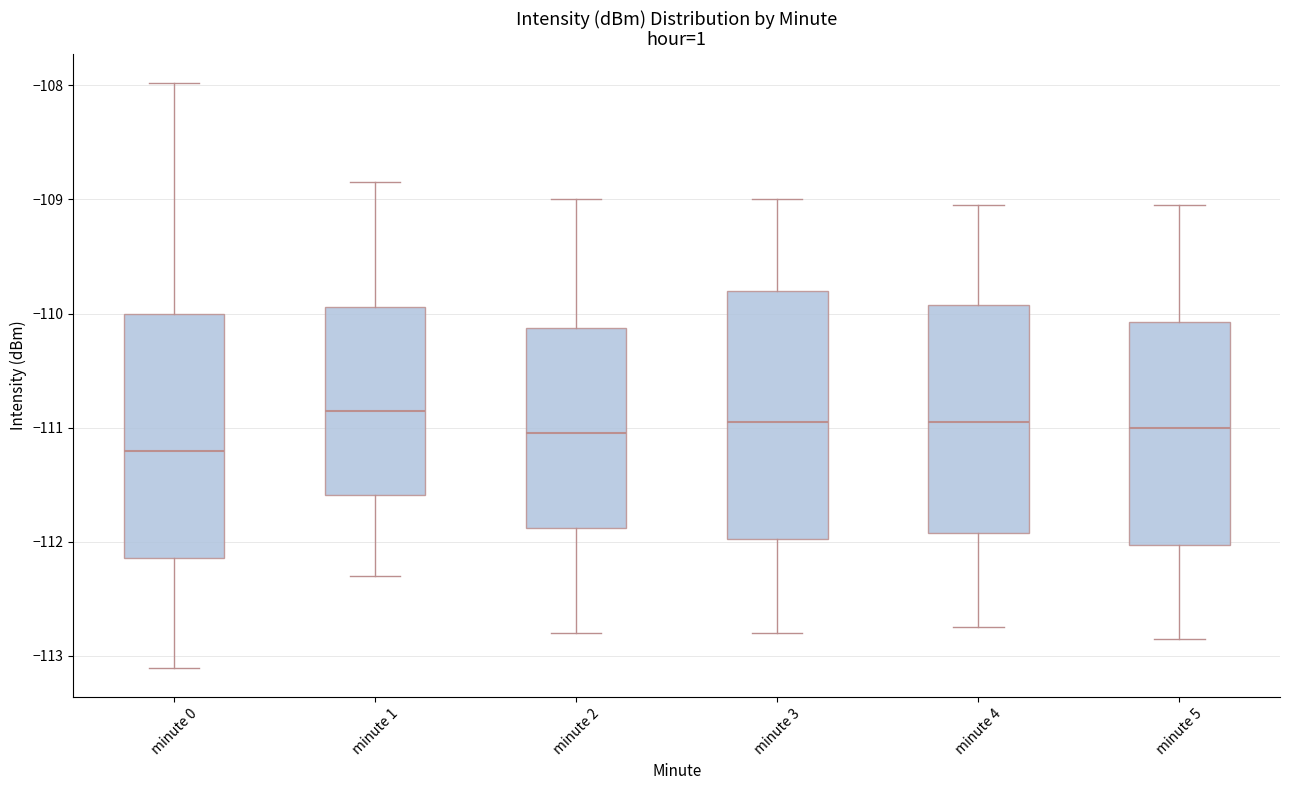

Reading left to right, read every box against the y-axis: the position of its median line, the range the box covers, and the ends of its whiskers. The values are not printed on the chart, so give them approximately, as read against the axis.

minute 0: median -111.2, box -112.1 to -110.0, whiskers -113.1 to -108.0
minute 1: median -110.8, box -111.6 to -109.9, whiskers -112.3 to -108.9
minute 2: median -111.0, box -111.9 to -110.1, whiskers -112.8 to -109.0
minute 3: median -110.9, box -112.0 to -109.8, whiskers -112.8 to -109.0
minute 4: median -110.9, box -111.9 to -109.9, whiskers -112.7 to -109.0
minute 5: median -111.0, box -112.0 to -110.1, whiskers -112.8 to -109.0